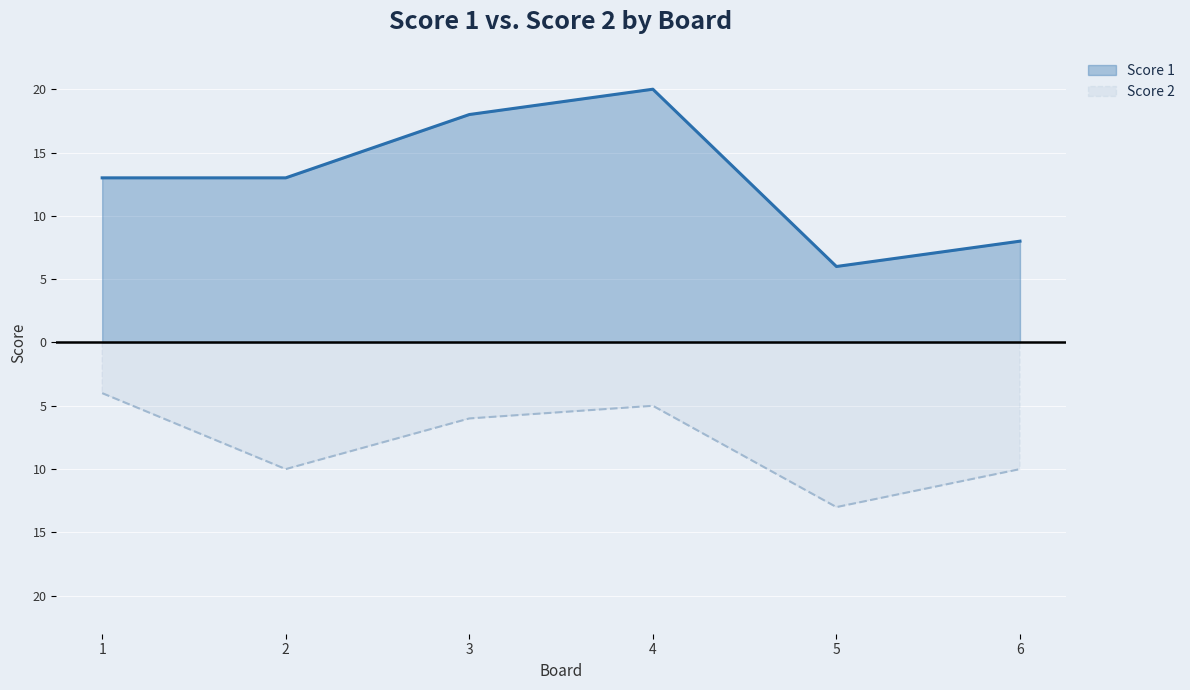

Count the Score 2 values in the range -10 to -5.

4